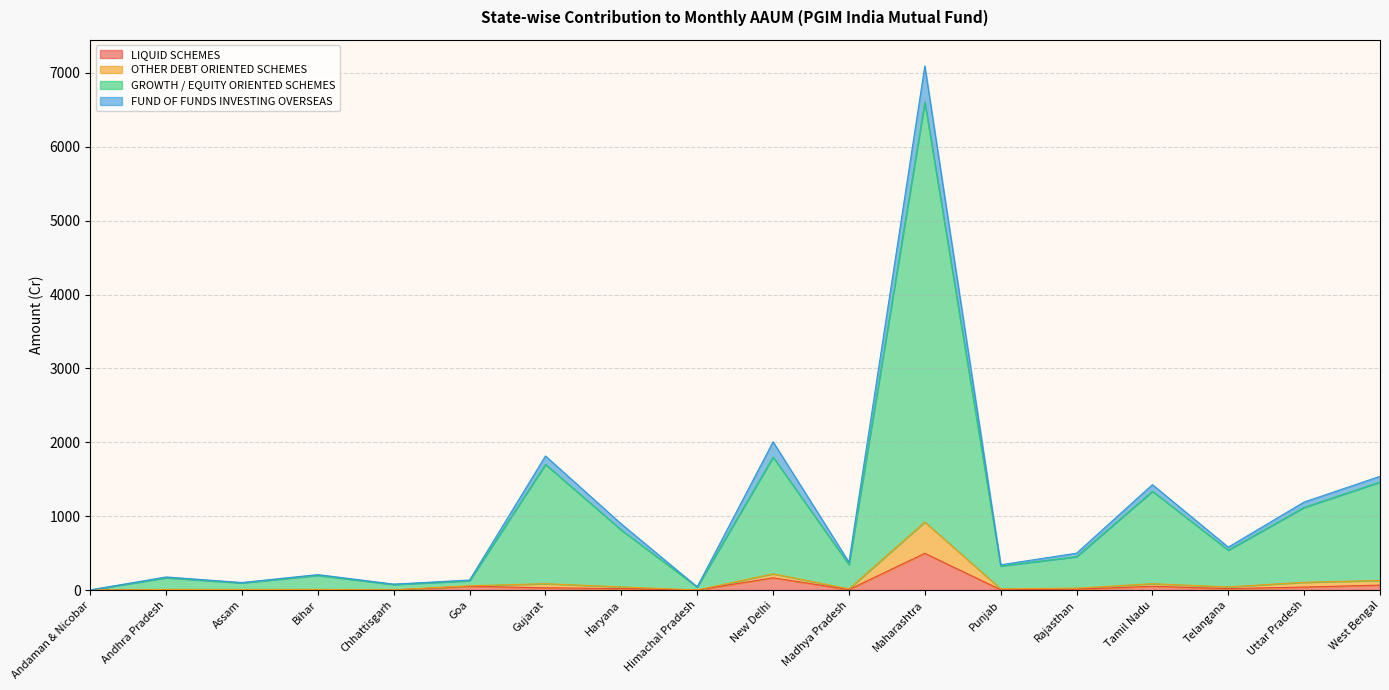

At how many categories does at least one series exceed 1395?

5